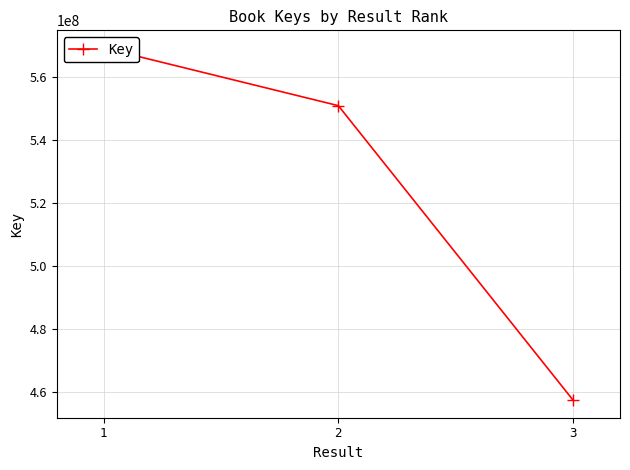

At which category does the chart reach its peak across all series?

1